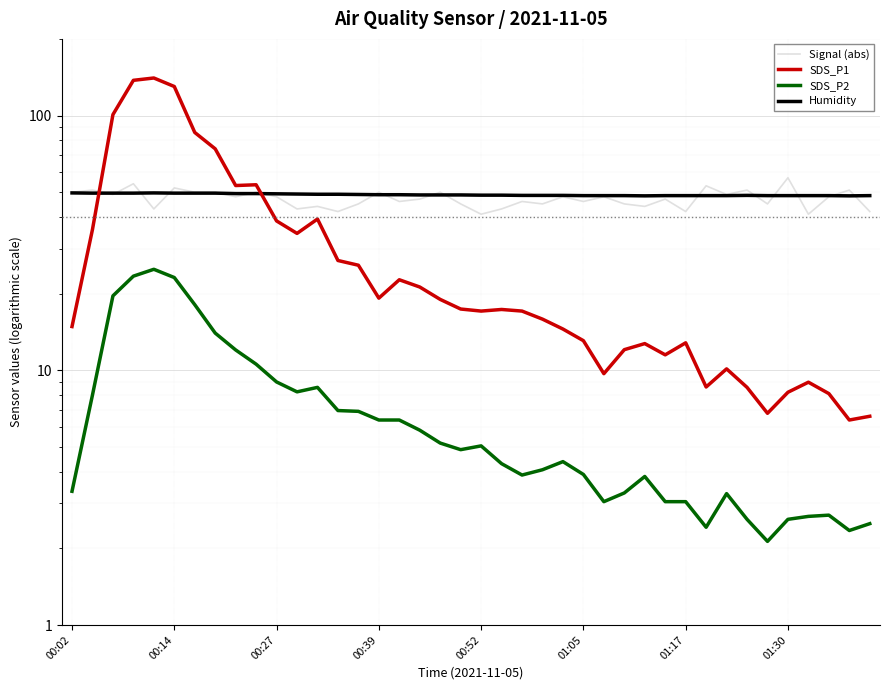

True or false: Signal (abs) has a value of 51.0 at 33.

True